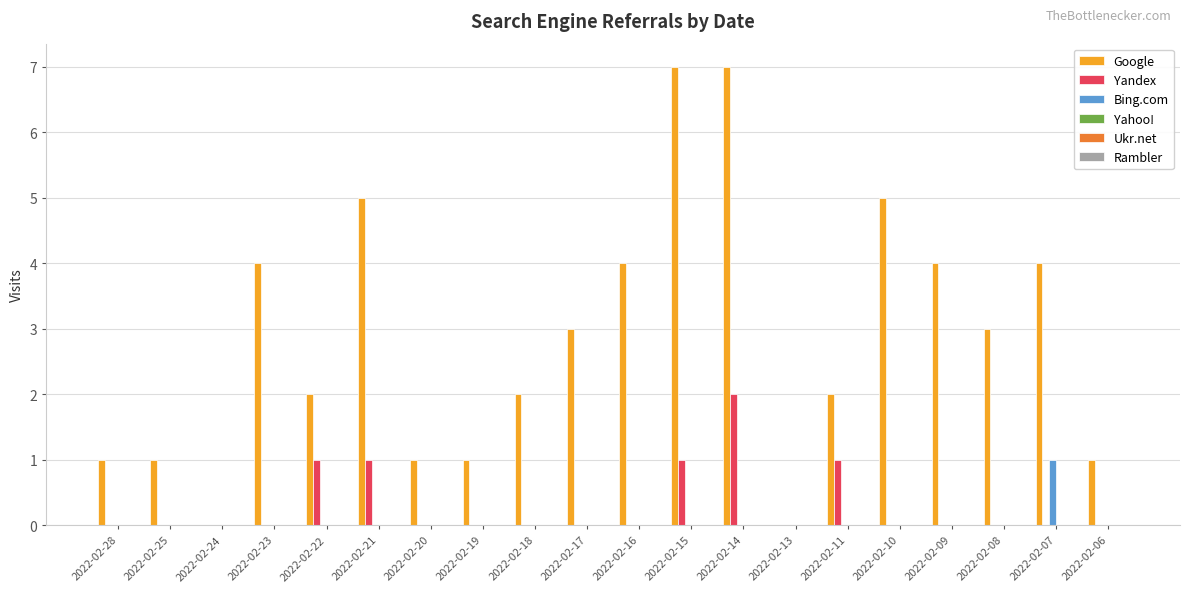

Which series has the largest total across all categories?

Google